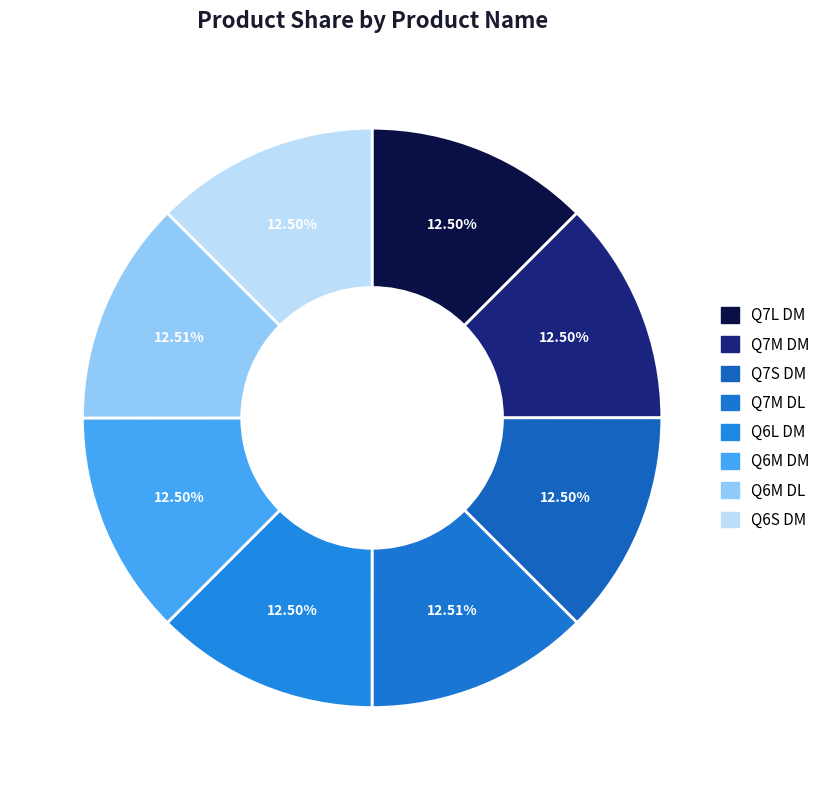

Is Q6L DM the majority of the pie?

No